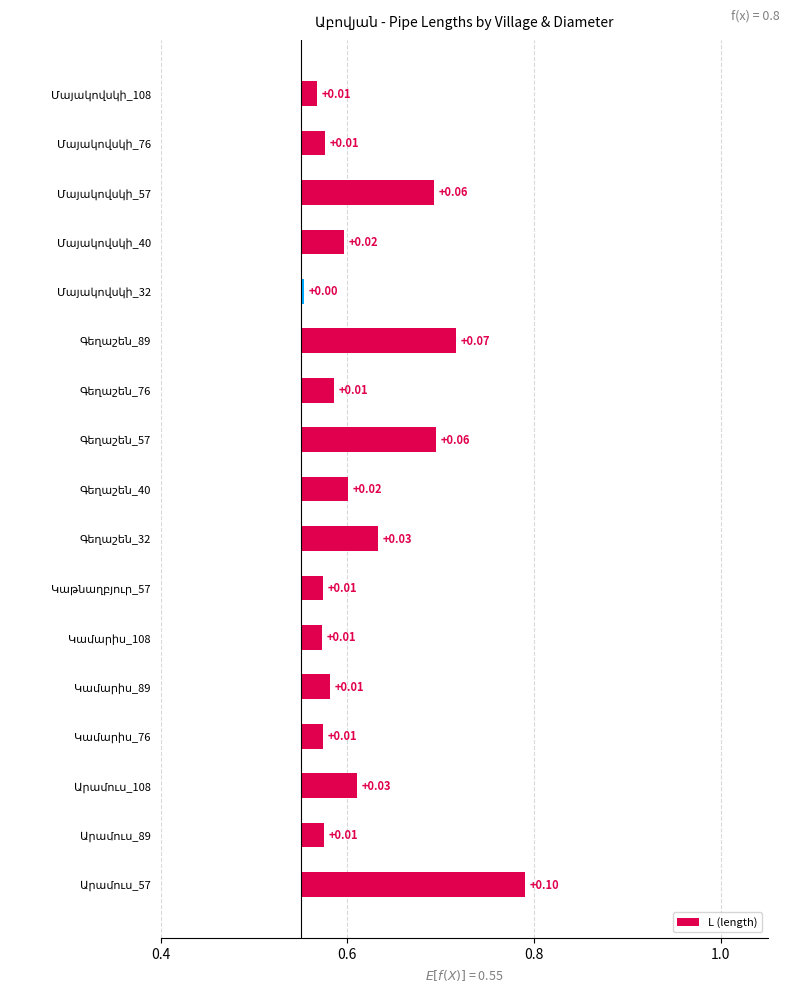

The value at Մայակովսկի_57 is 0.0. True or false?

False